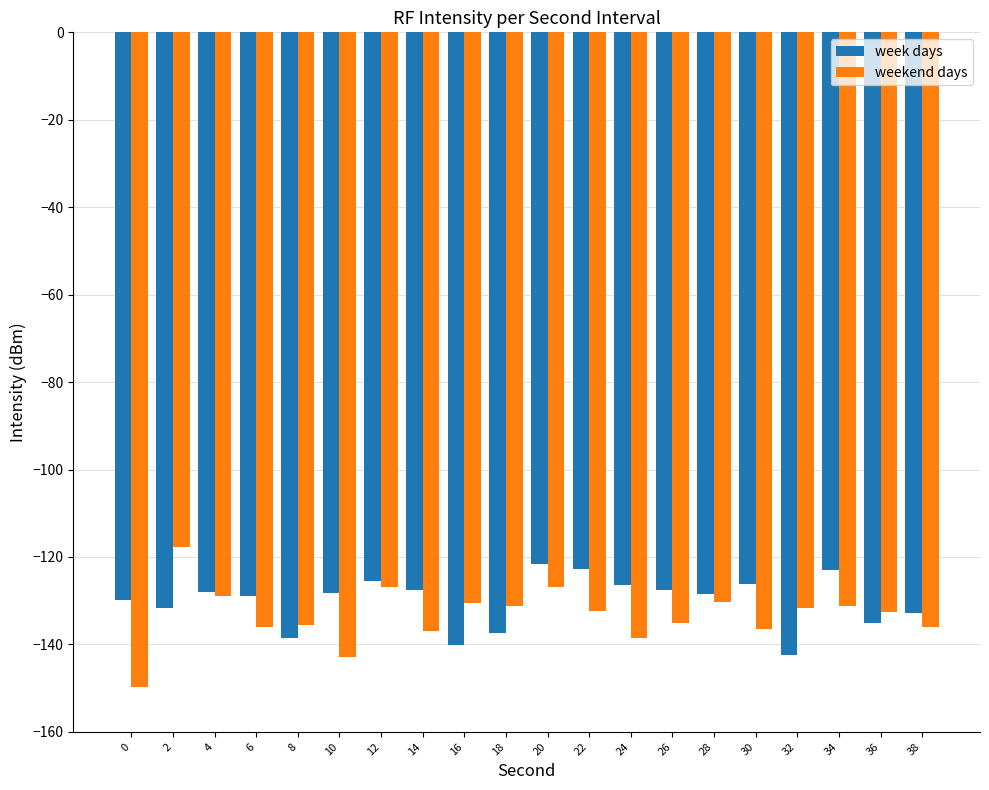

What is the maximum value for weekend days?

-117.6